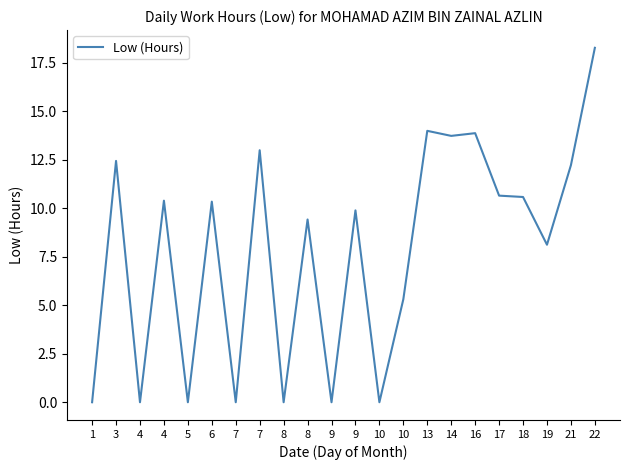

Rank the categories by value from lowest to highest.

1, 4, 5, 7, 8, 9, 10, 10, 19, 8, 9, 6, 4, 18, 17, 21, 3, 7, 14, 16, 13, 22